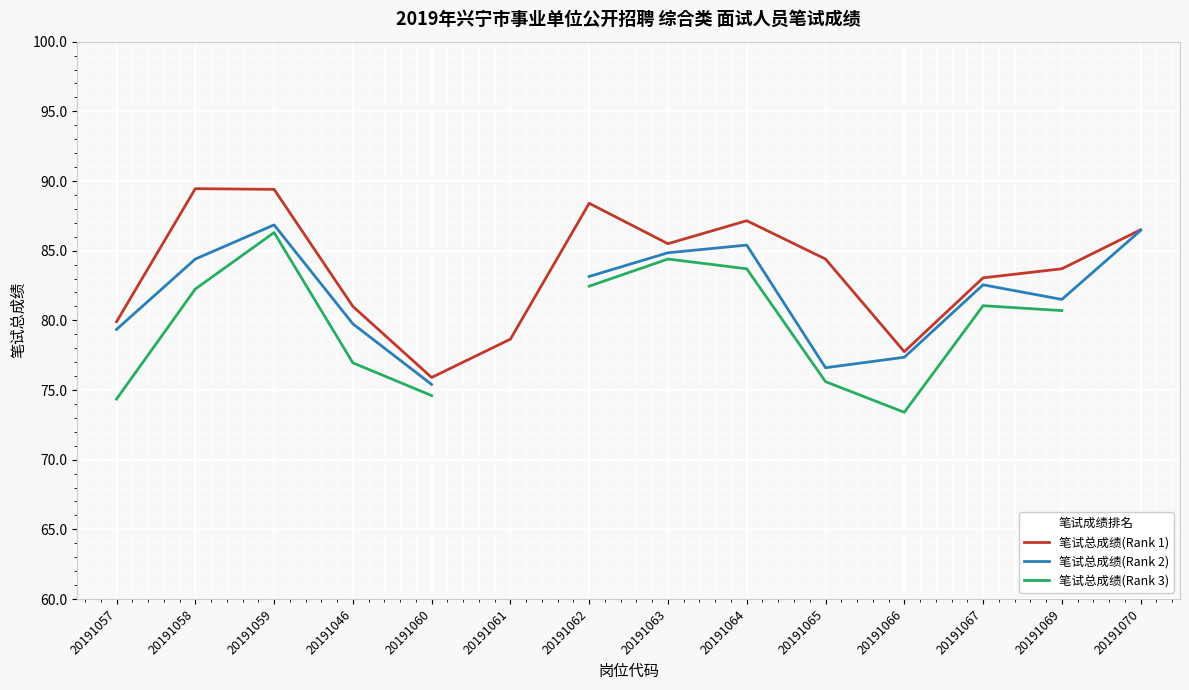

Which series changed the most between 20191061 and 20191064?

笔试总成绩(Rank 1)